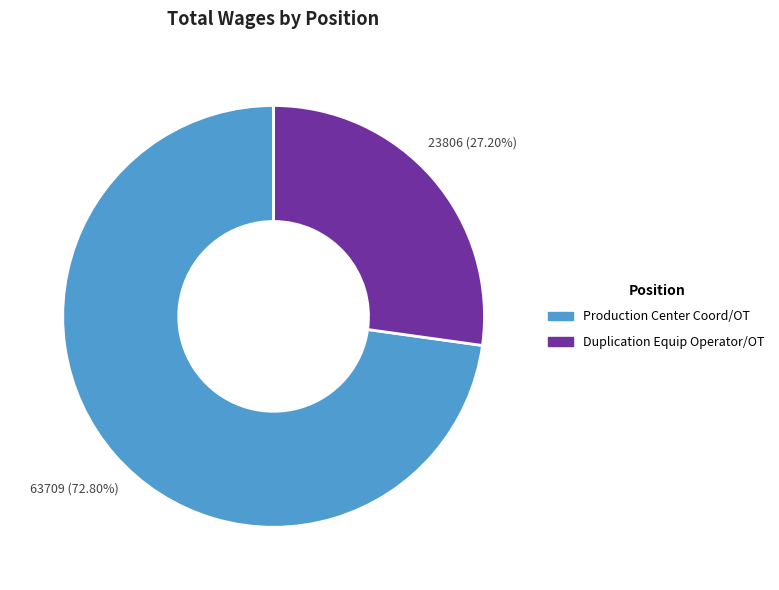

To the nearest percent, what portion does Duplication Equip Operator/OT represent?

27%